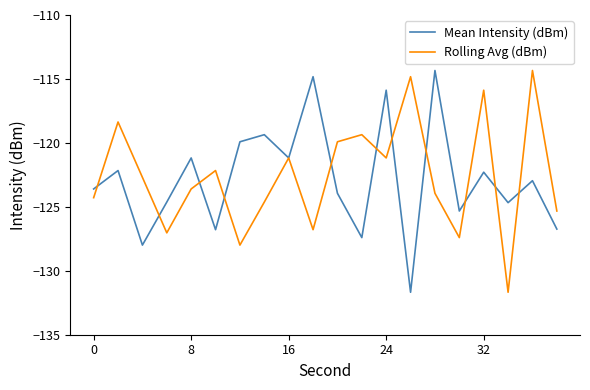

What is the maximum value for Rolling Avg (dBm)?

-114.3